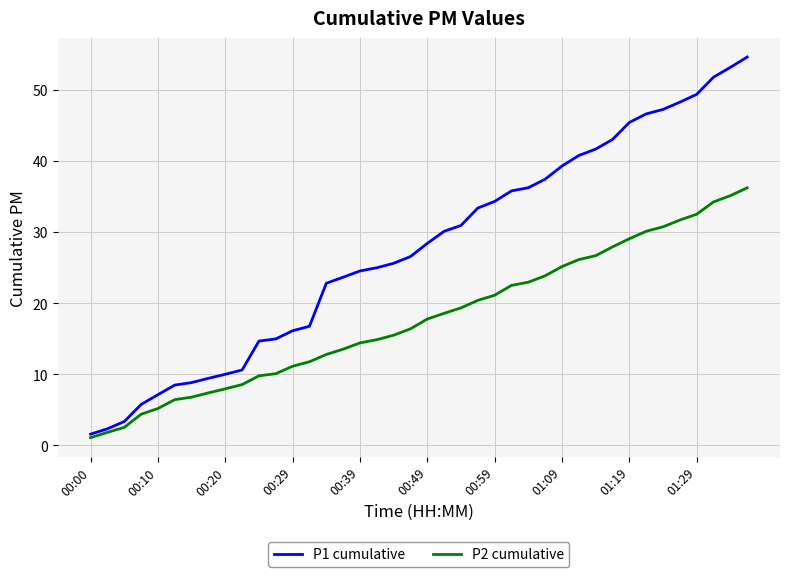

Which series has the largest total across all categories?

P1 cumulative